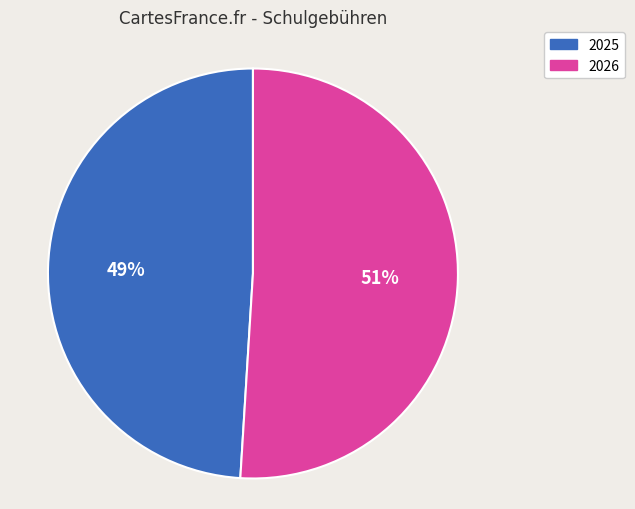

How many segments does this pie chart have?

2